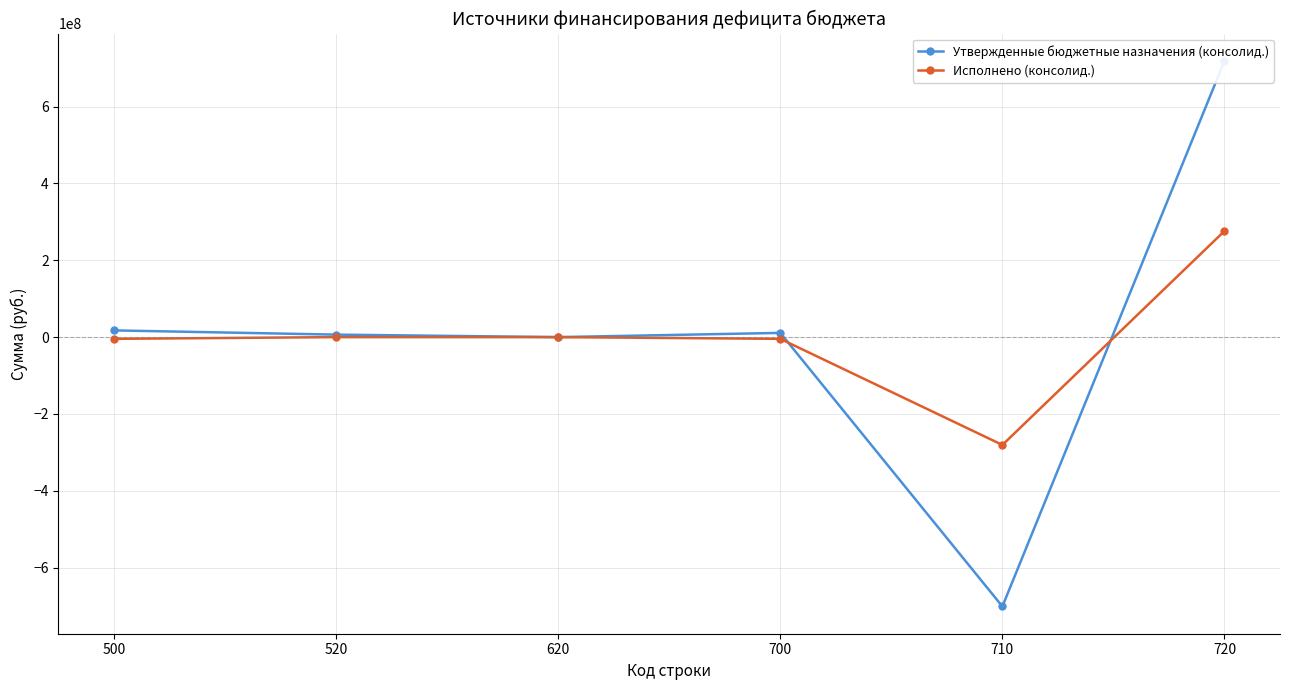

After their last crossing, which series has the higher values: Утвержденные бюджетные назначения (консолид.) or Исполнено (консолид.)?

Утвержденные бюджетные назначения (консолид.)